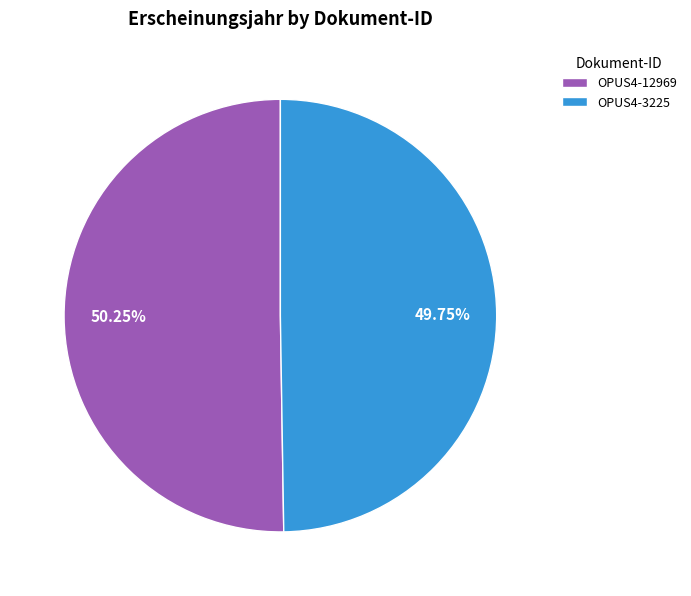

What is the ratio of the value at OPUS4-12969 to the value at OPUS4-3225?

1.0